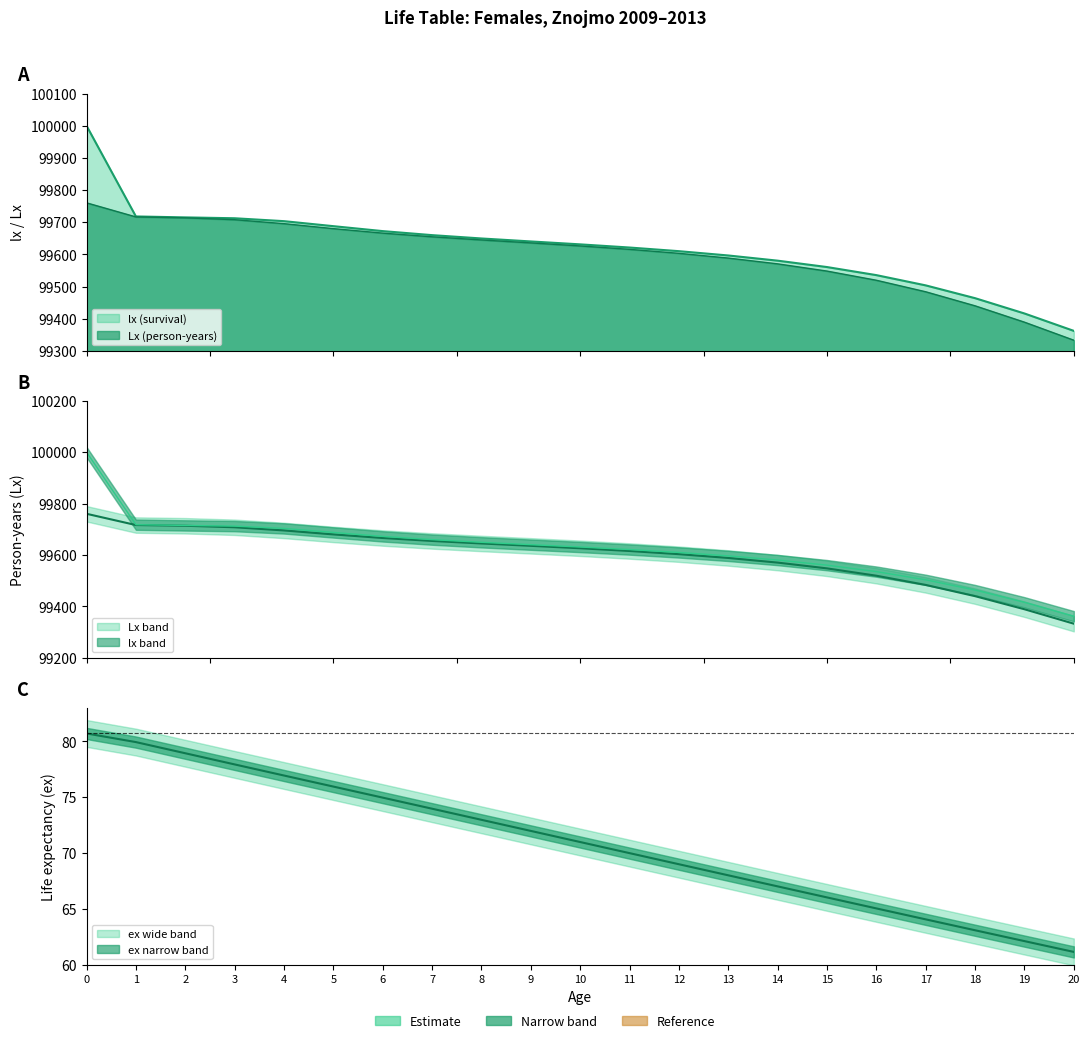

What is the approximate value of ex at 4?

76.9